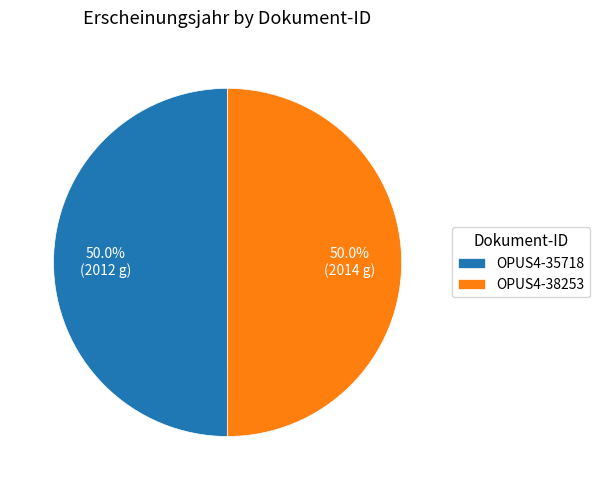

What is the ratio of the value at OPUS4-35718 to the value at OPUS4-38253?

1.0